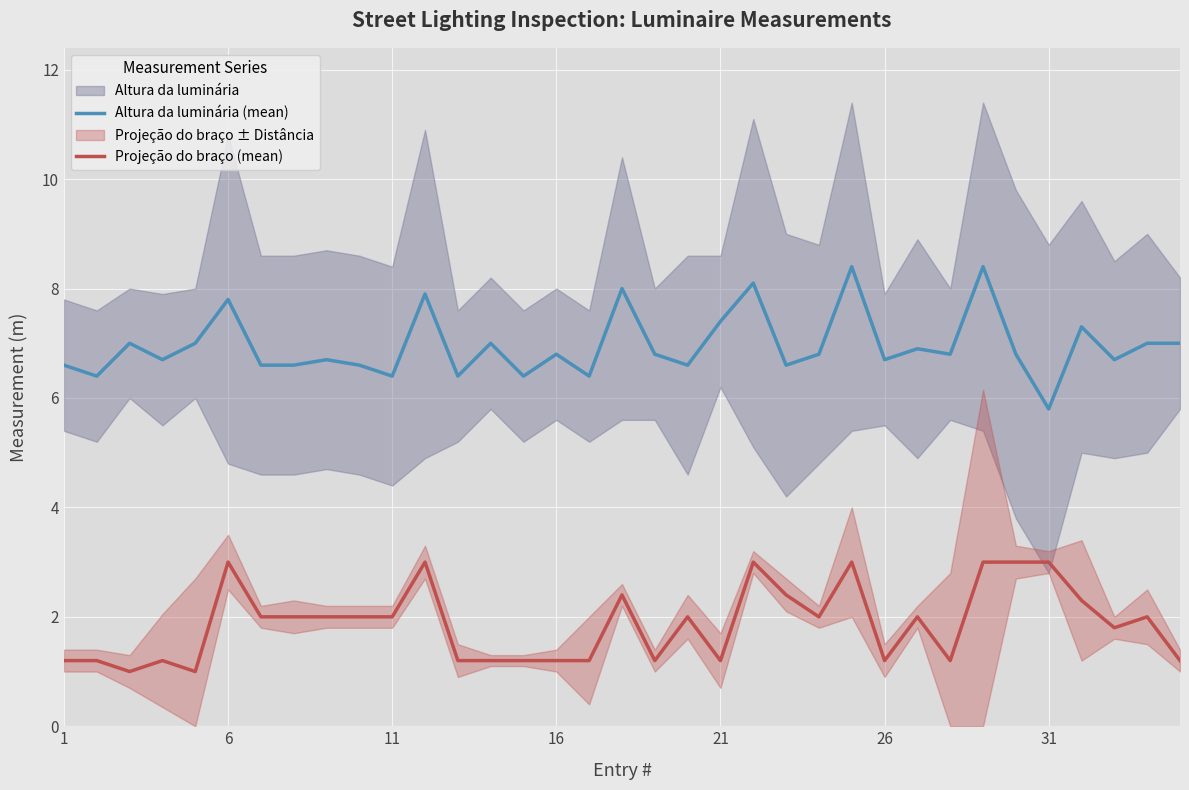

True or false: Projeção do braço (mean) has more than 2 interior local peaks.

True